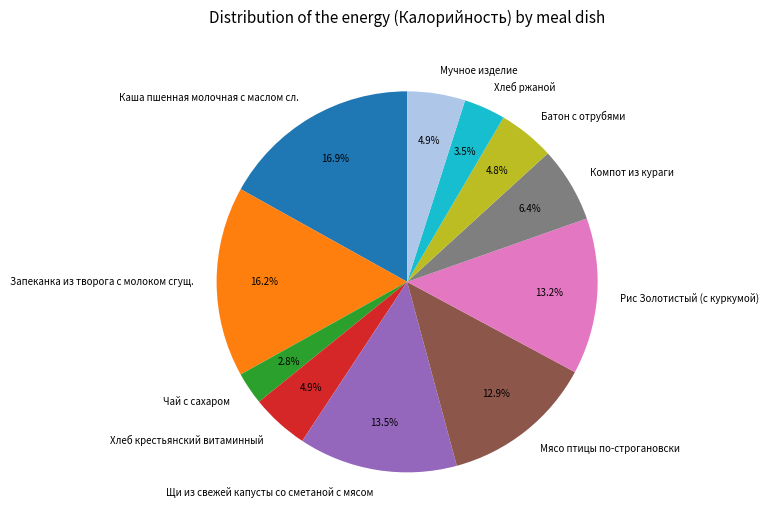

Count the number of slices in the pie.

11